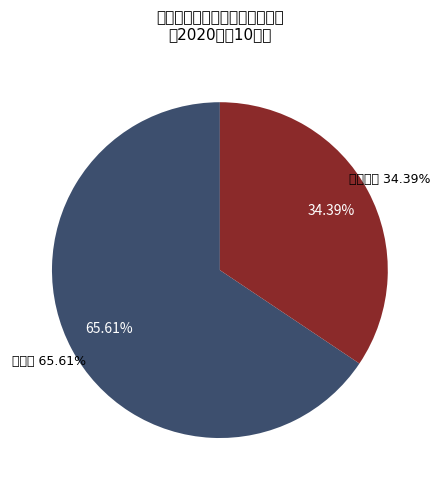

The 猪前胛肉 slice represents 14% of the pie. True or false?

False